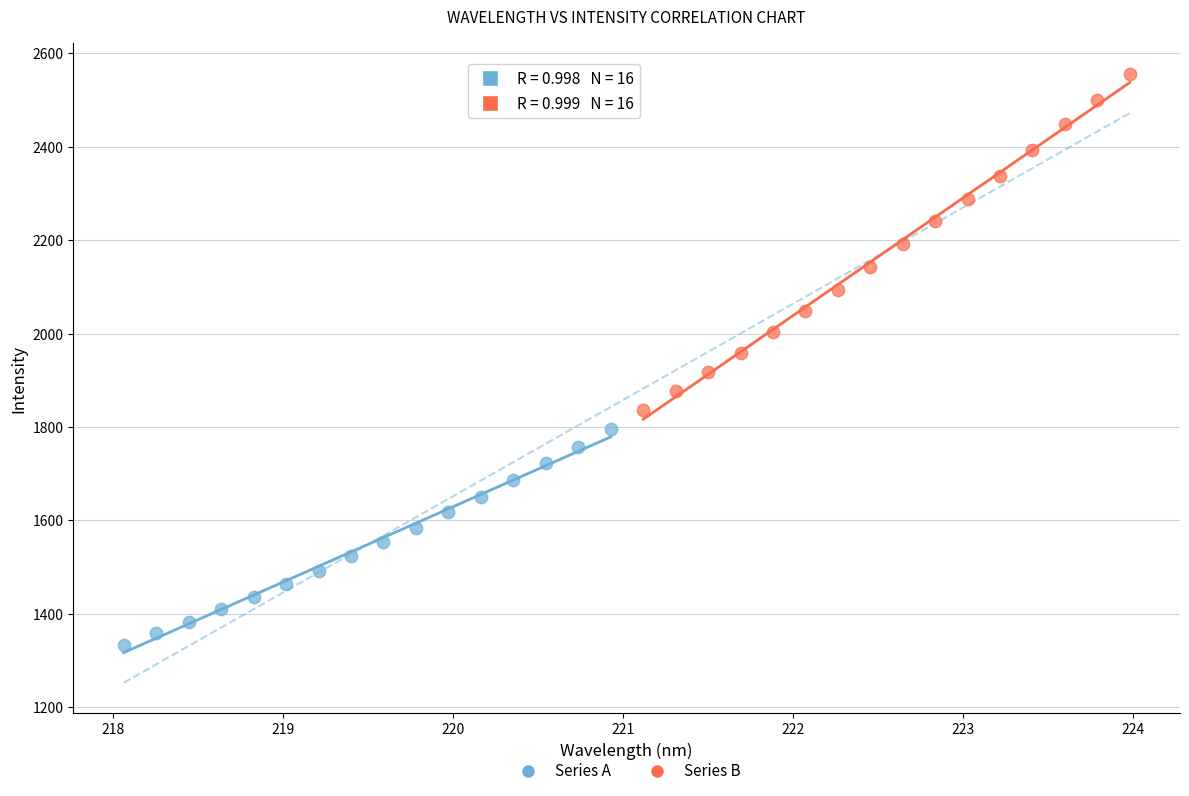

What are all the series names shown in the legend?

Series A, Series B